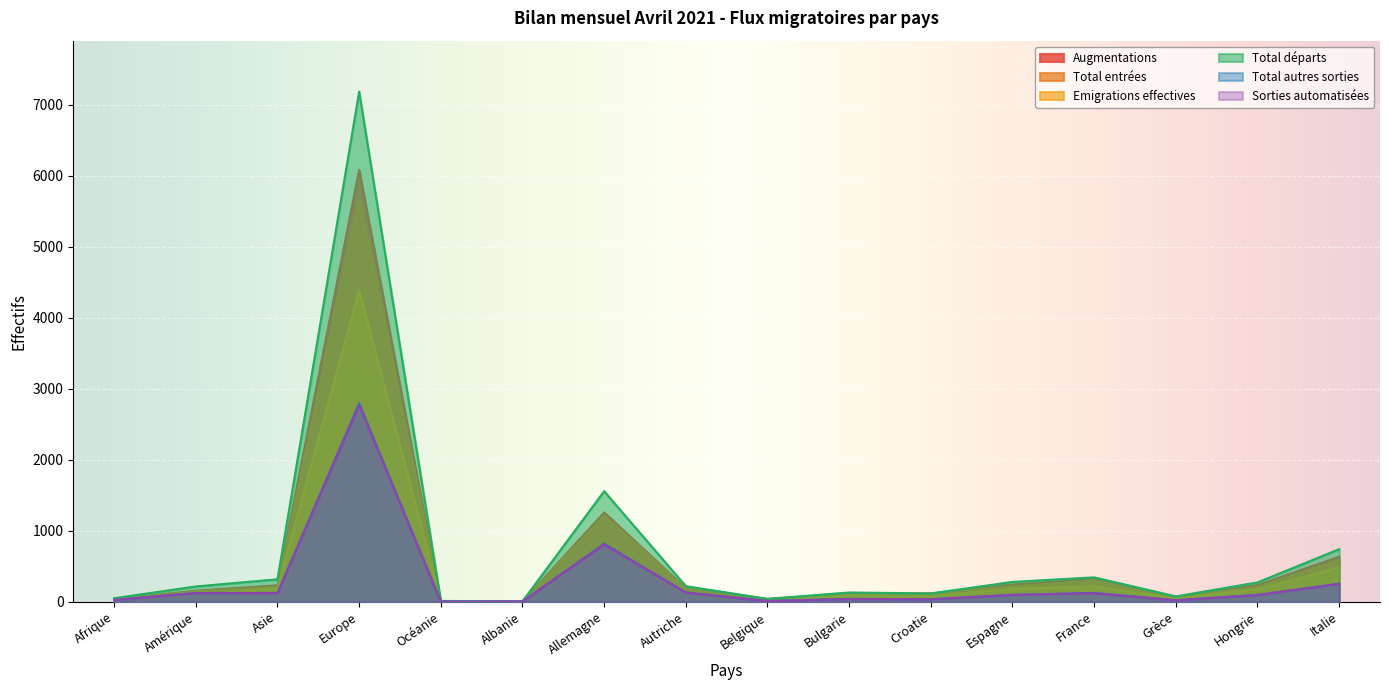

How many data points in Sorties automatisées are less than 98?

8